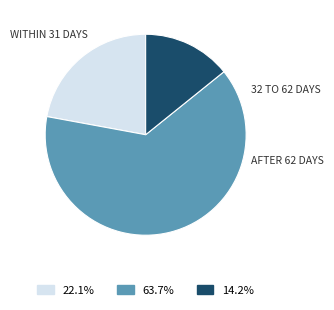

Approximately how many times larger is the value at 22.1% compared to 14.2%?

1.6